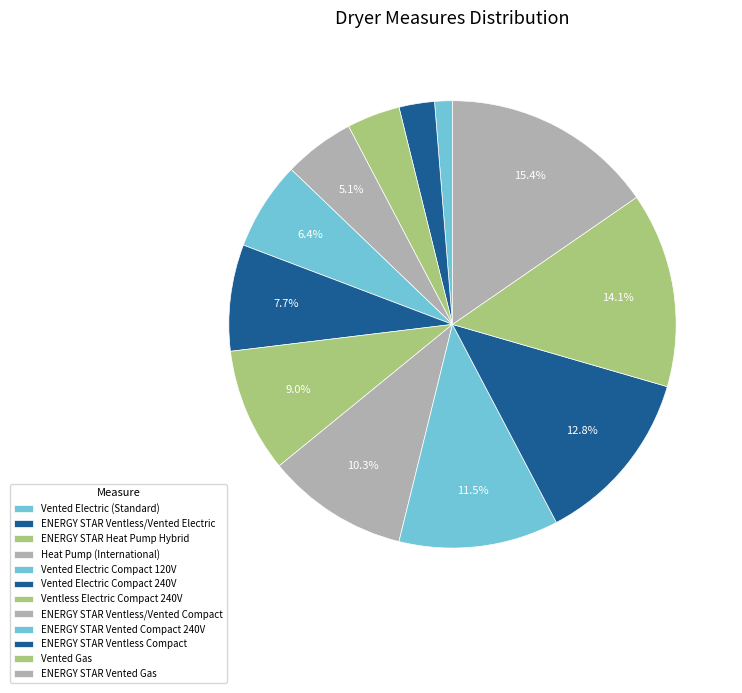

Rank the categories by value from lowest to highest.

Vented Electric (Standard), ENERGY STAR Ventless/Vented Electric, ENERGY STAR Heat Pump Hybrid, Heat Pump (International), Vented Electric Compact 120V, Vented Electric Compact 240V, Ventless Electric Compact 240V, ENERGY STAR Ventless/Vented Compact, ENERGY STAR Vented Compact 240V, ENERGY STAR Ventless Compact, Vented Gas, ENERGY STAR Vented Gas